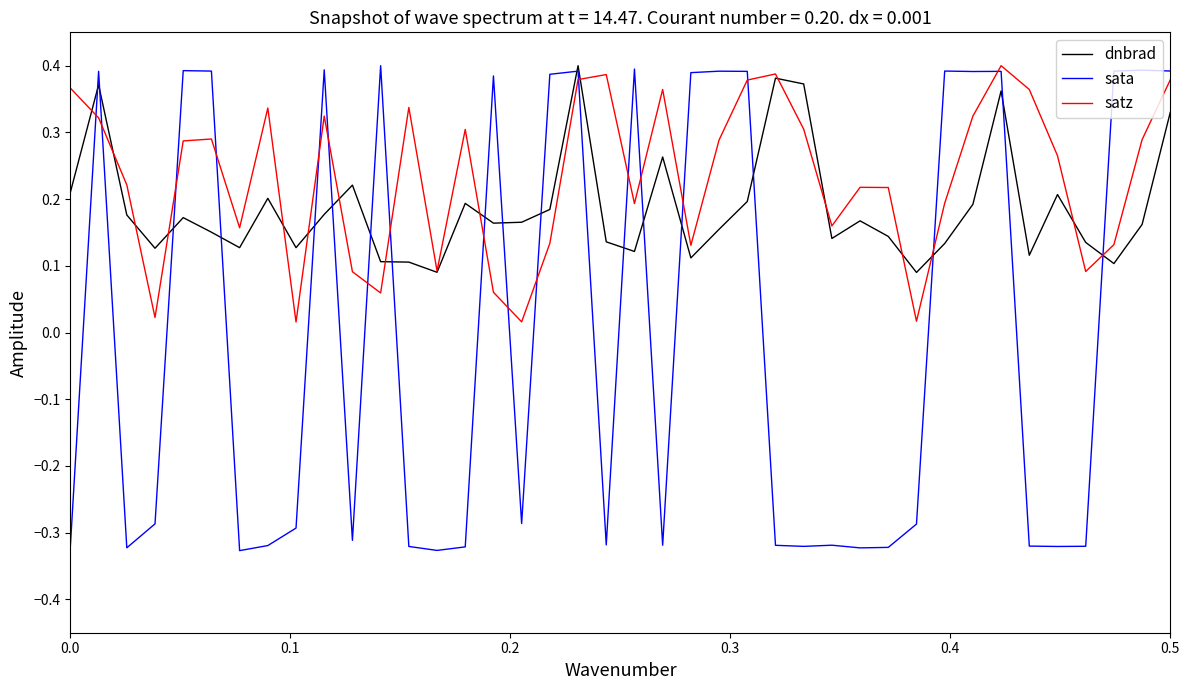

Which series has the widest spread of values?

sata